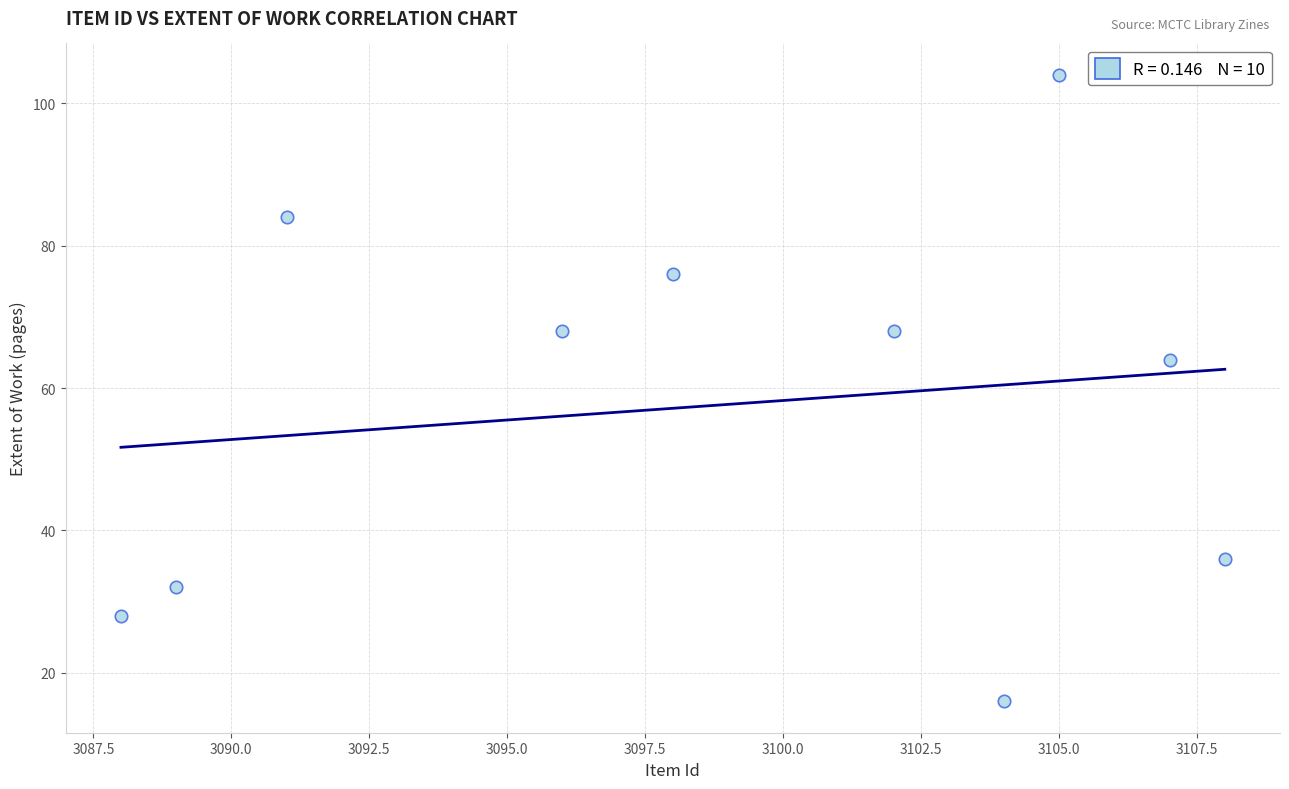

What is the range of X values (max minus min)?

20